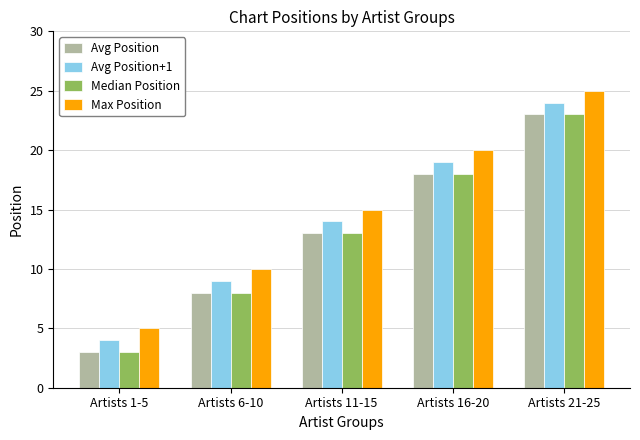

What are all the series names shown in the legend?

Avg Position, Avg Position+1, Median Position, Max Position